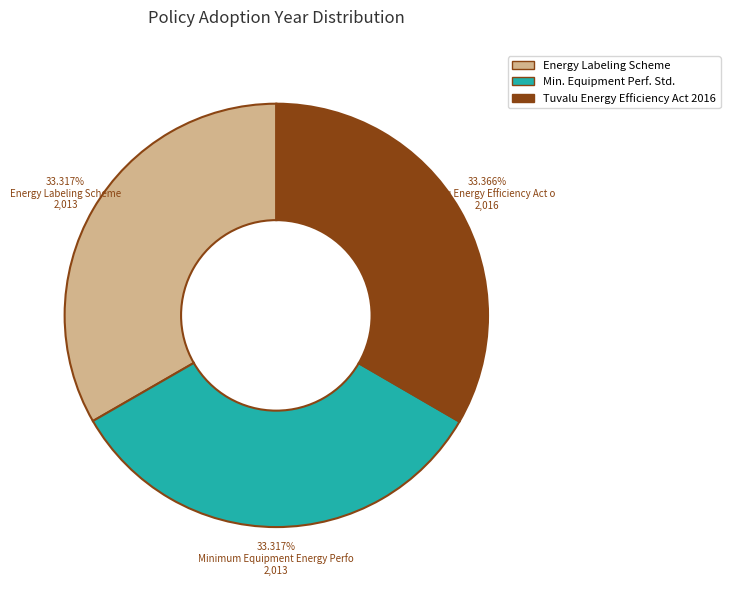

Is there a majority slice in this chart?

No